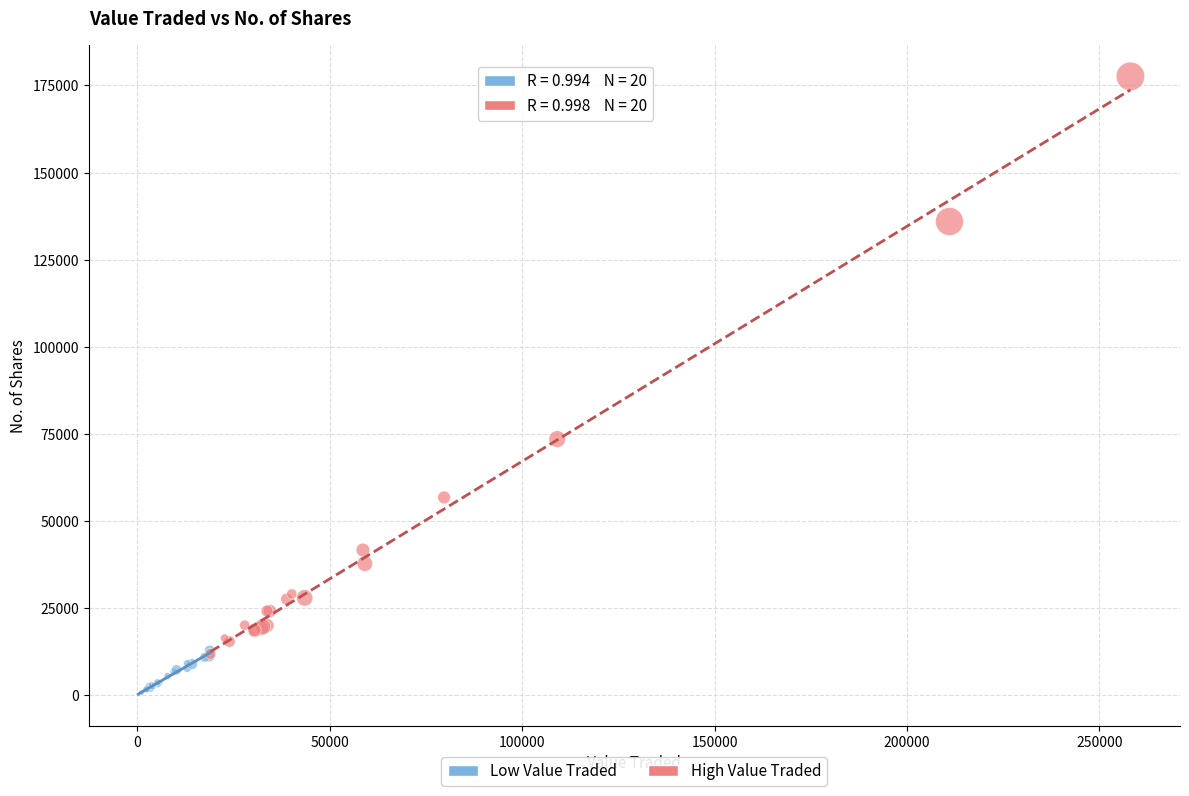

Which series contains the lowest Y value?

Low Value Traded